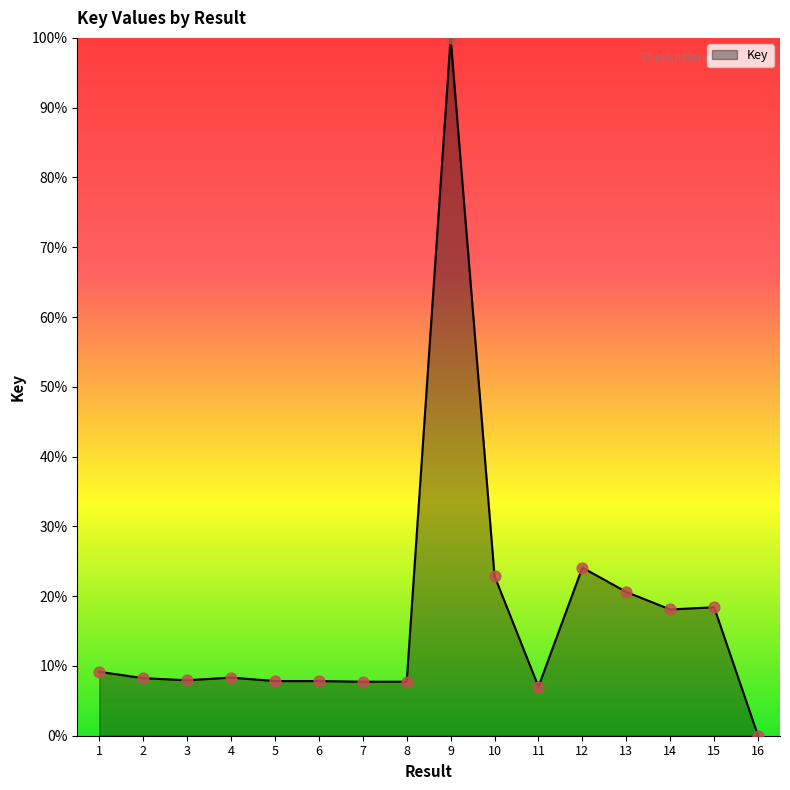

What is the change in value from 5 to 8?

-0.1